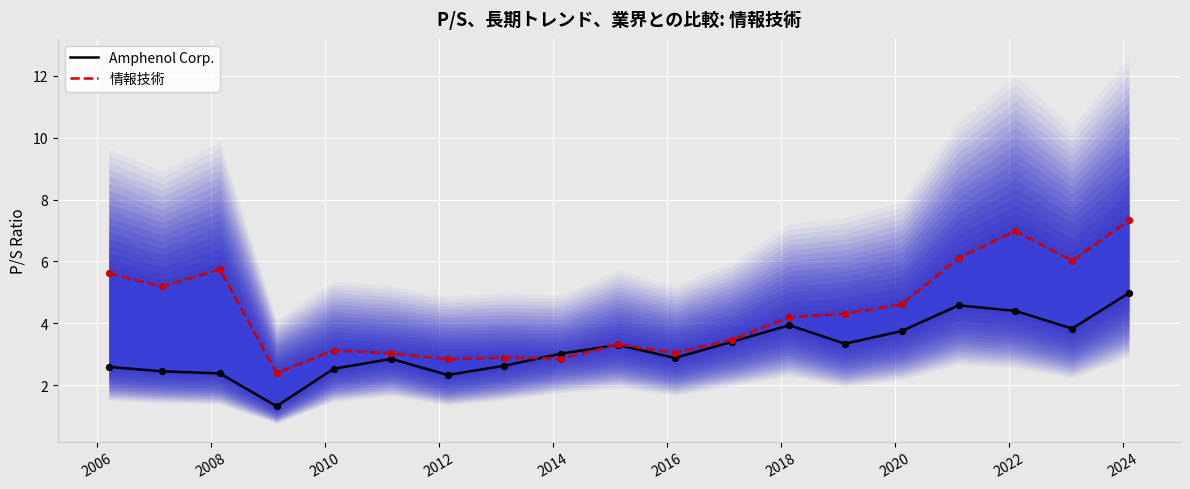

Which series has the largest total across all categories?

情報技術